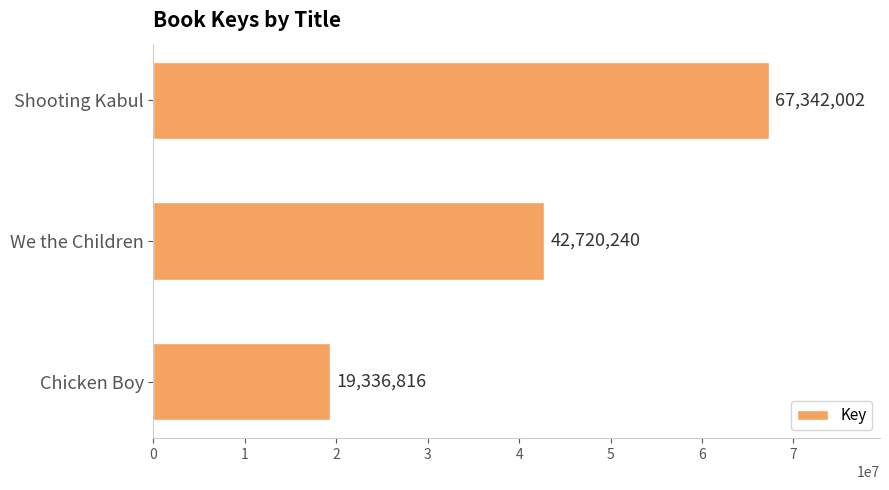

What is the smallest value displayed?

19336816